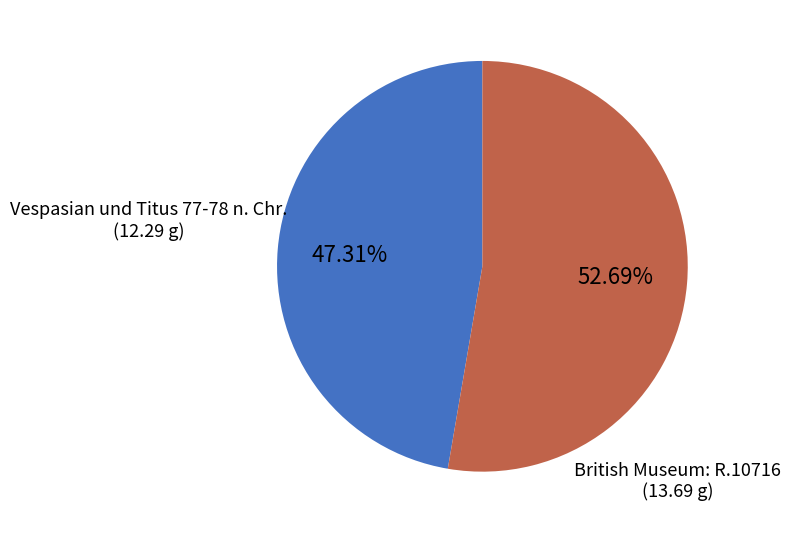

Is there a majority slice in this chart?

Yes